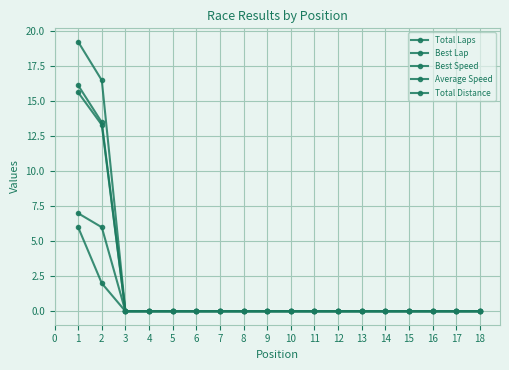

Read the Total Laps value at 2.

6.0